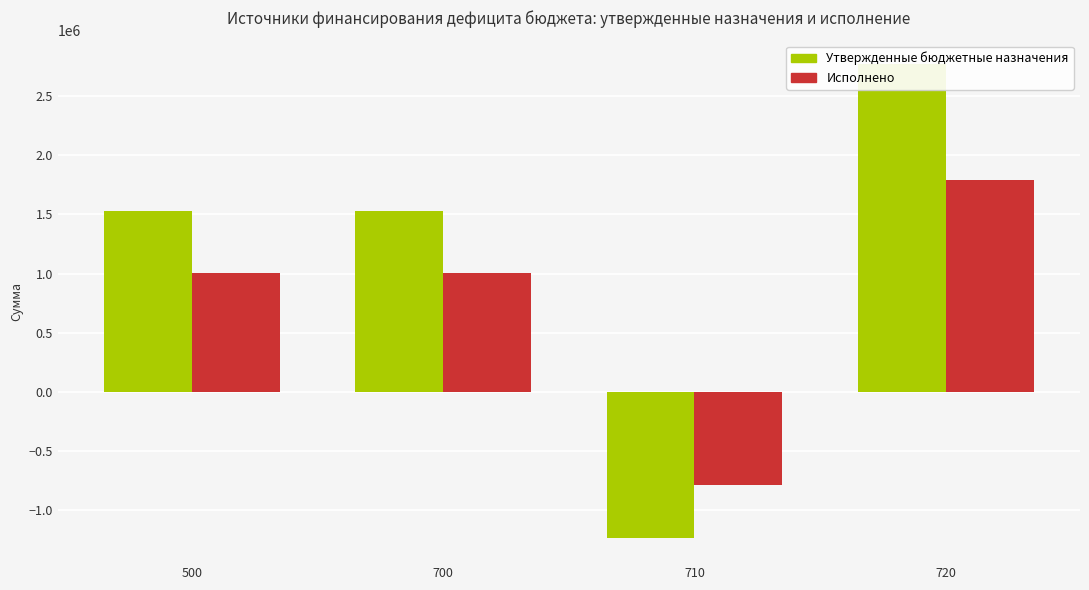

The value of Утвержденные бюджетные назначения at 500 is 1530316.0. True or false?

True